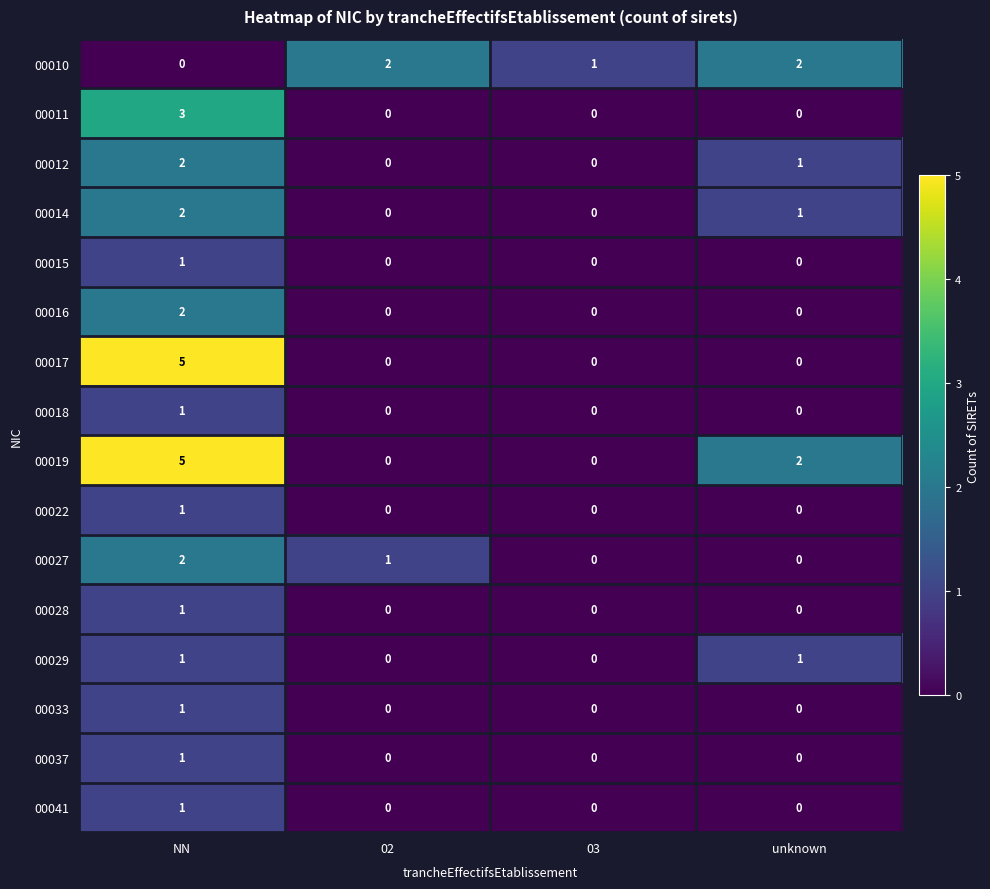

How many 00029 values are between 0 and 1?

4